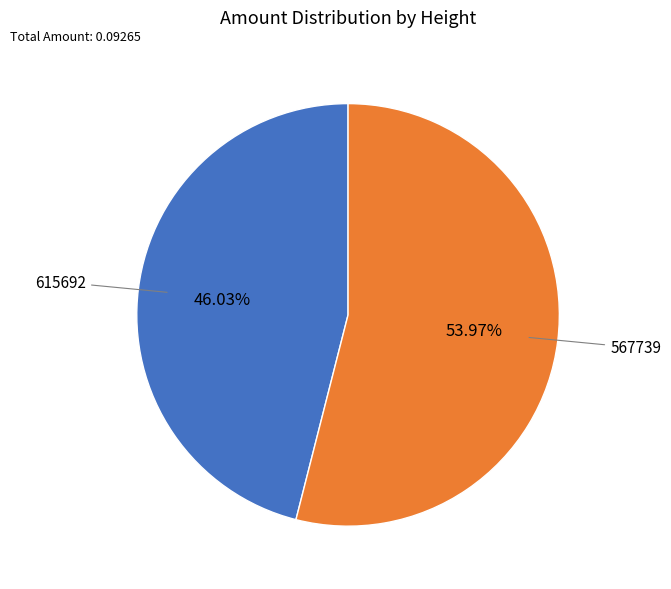

Is there a majority slice in this chart?

Yes